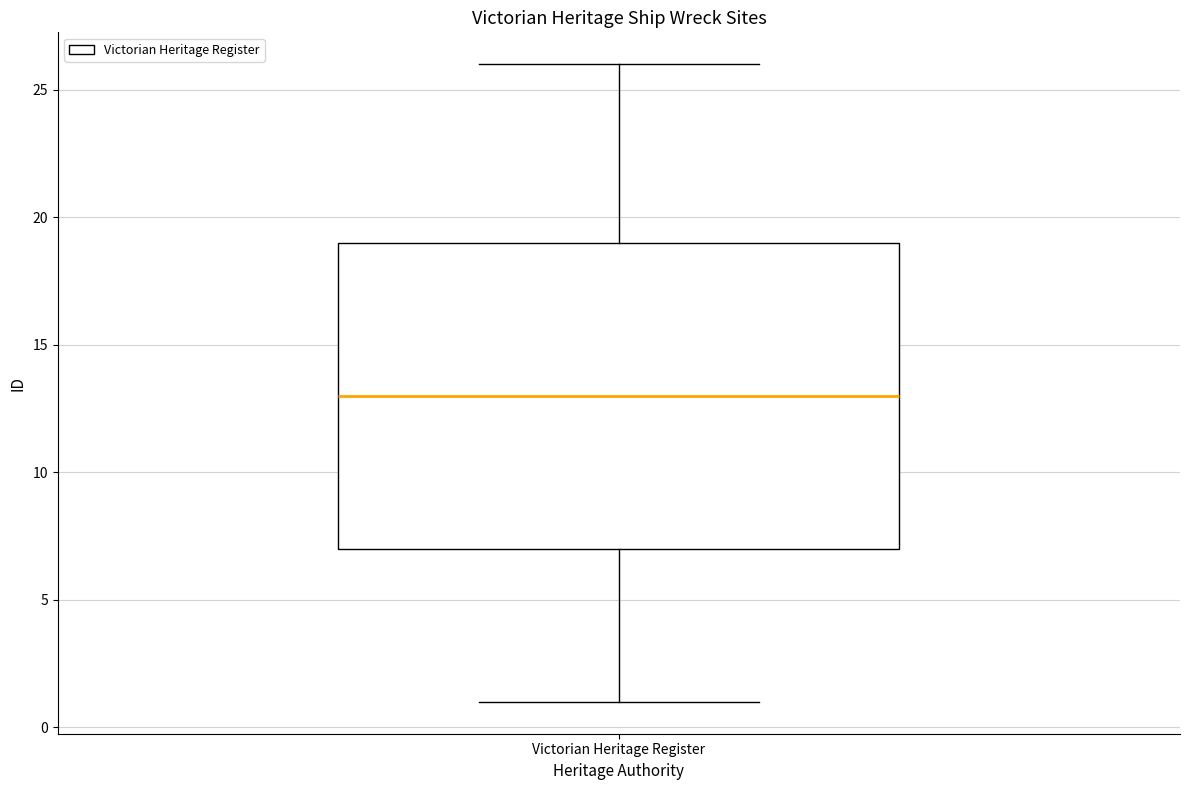

Read this box plot against the y-axis: the position of the median line, the range covered by the box, and the ends of both whiskers. The values are not printed on the chart, so give them approximately, as read against the axis.

median 13, box 7 to 19, whiskers 1 to 26